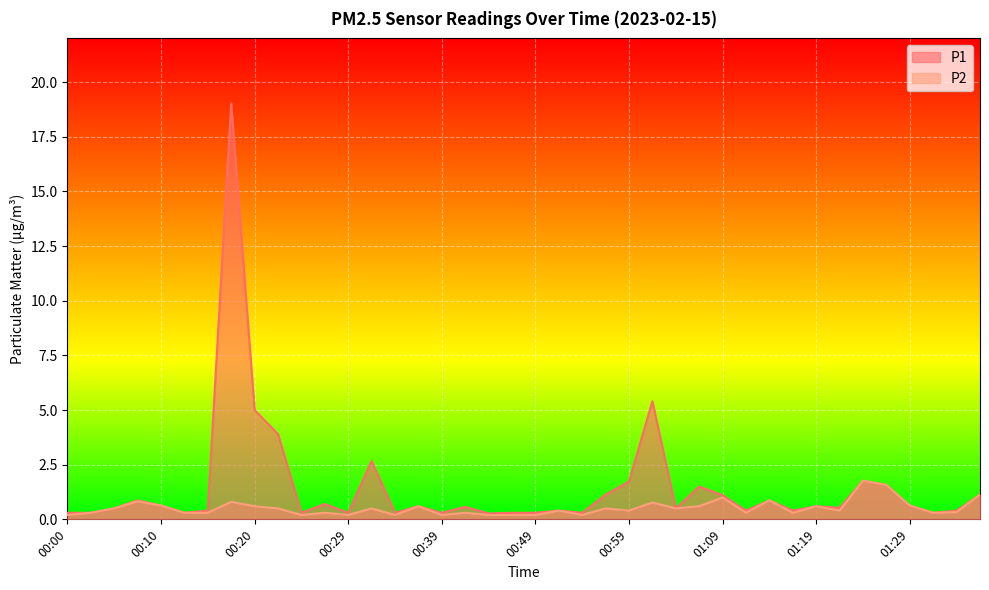

At 01:26, list the series in order from largest to smallest.

P1, P2